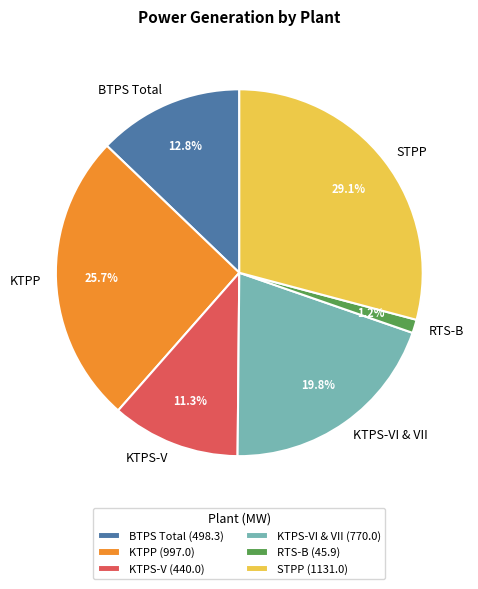

To the nearest percent, what is the difference between the largest and smallest slice percentages?

28%